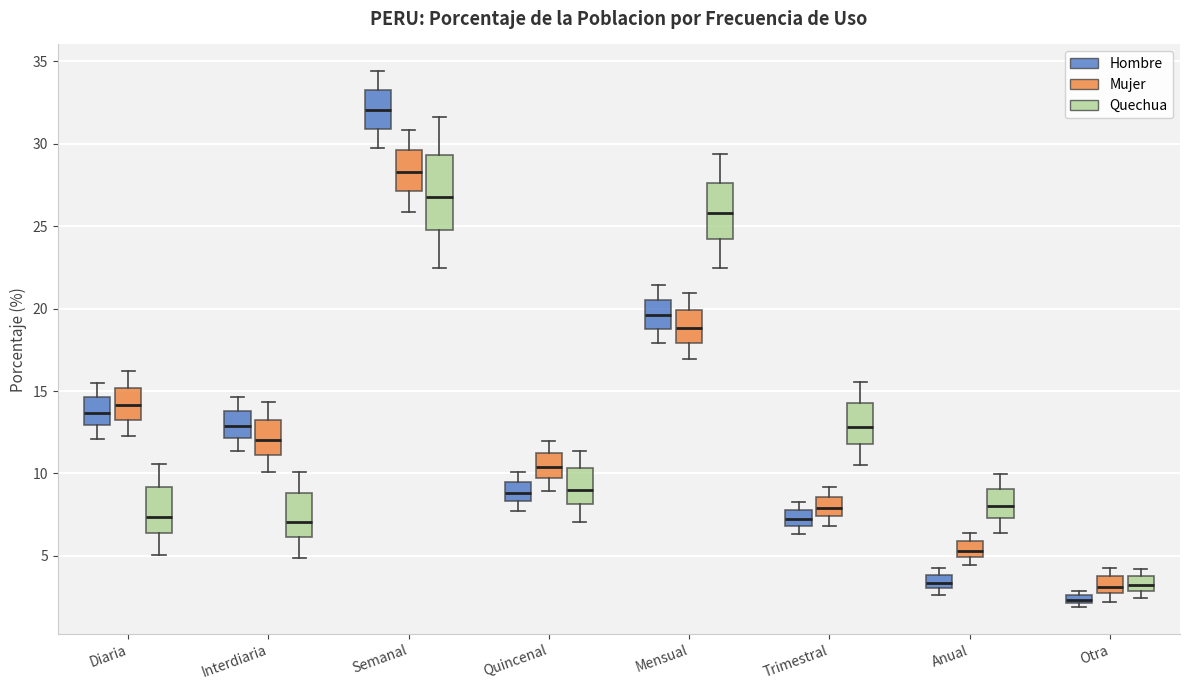

Which box's median line is the highest?

Semanal (Hombre)